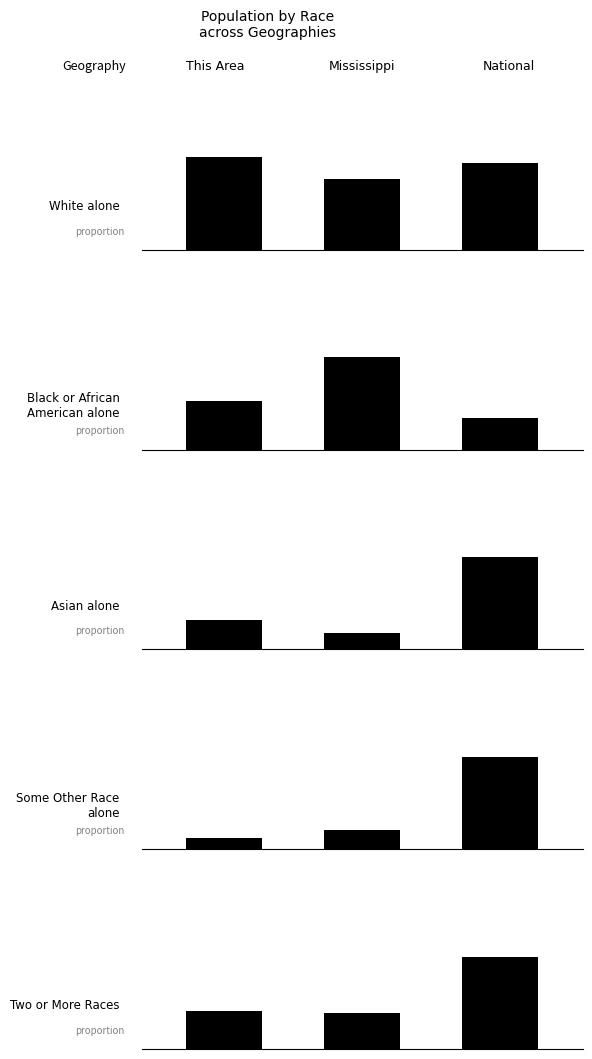

The value of White alone at 0.2 is 0.6. True or false?

True